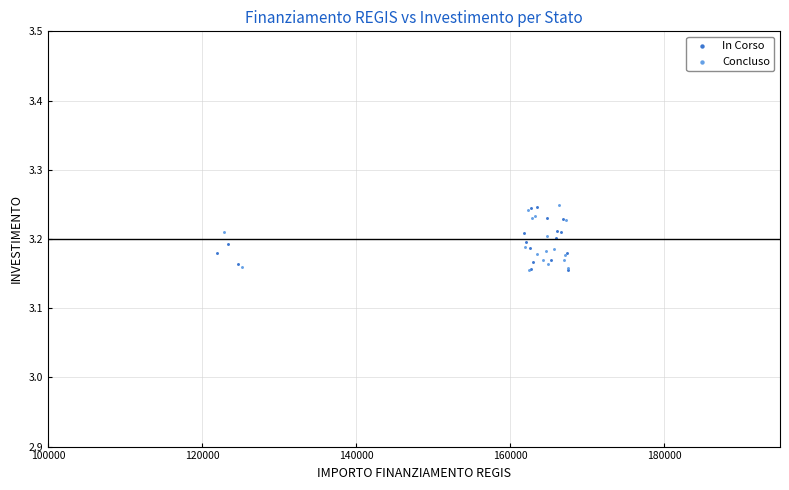

What are all the series names shown in the legend?

In Corso, Concluso